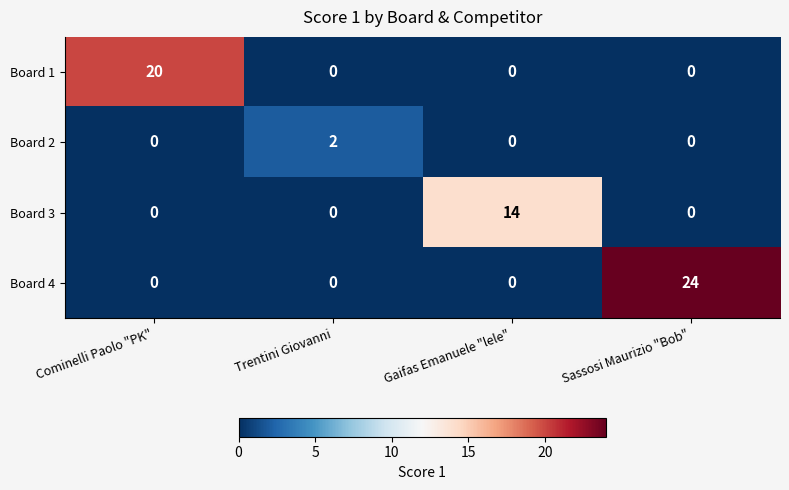

Count the number of data series in this chart.

4